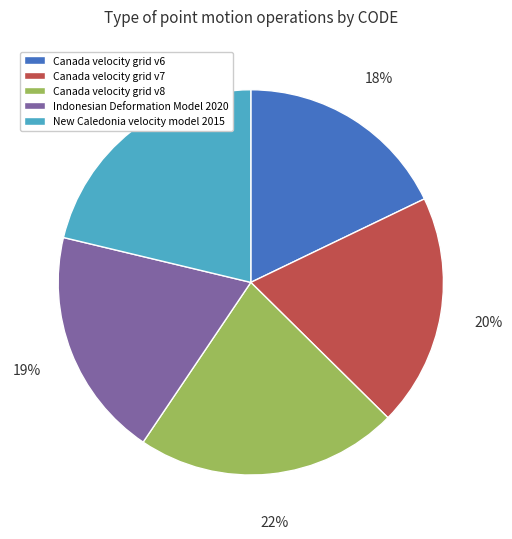

Which has a higher value, New Caledonia velocity model 2015 or Canada velocity grid v6?

New Caledonia velocity model 2015